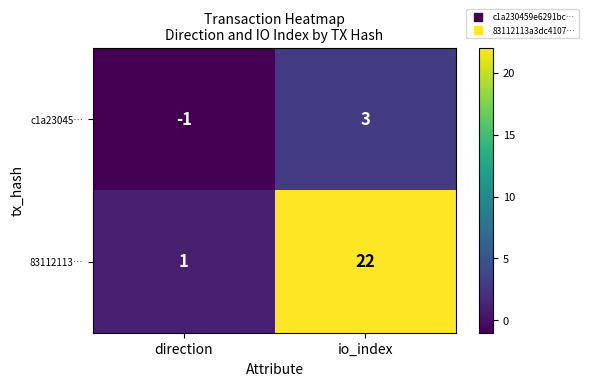

At which category does the chart reach its minimum across all series?

direction